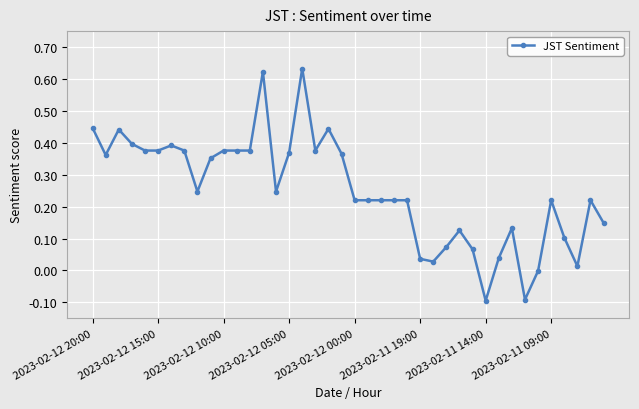

True or false: the data has more than 2 interior local peaks.

True